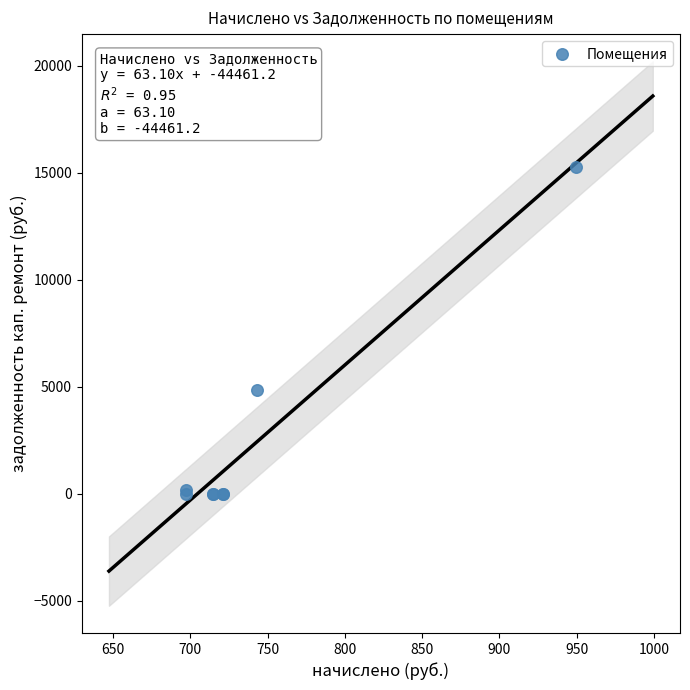

What Y value in the scatter plot is closest to 7639?

4841.7